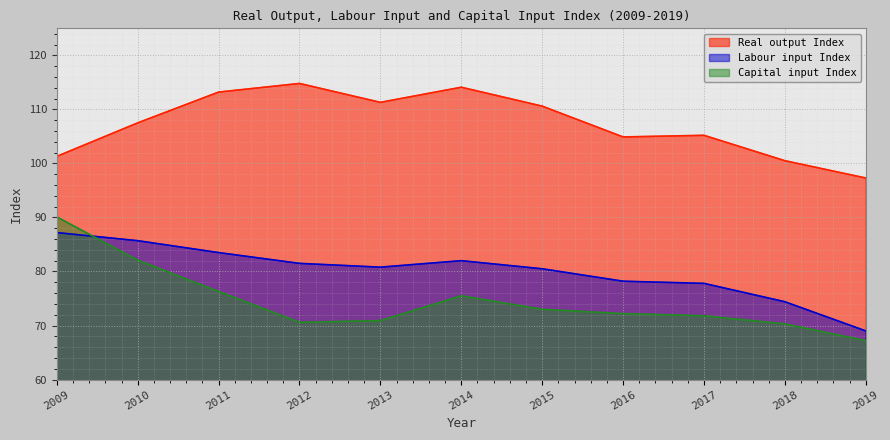

The Labour input Index series shows 87.2 at 2009. True or false?

True